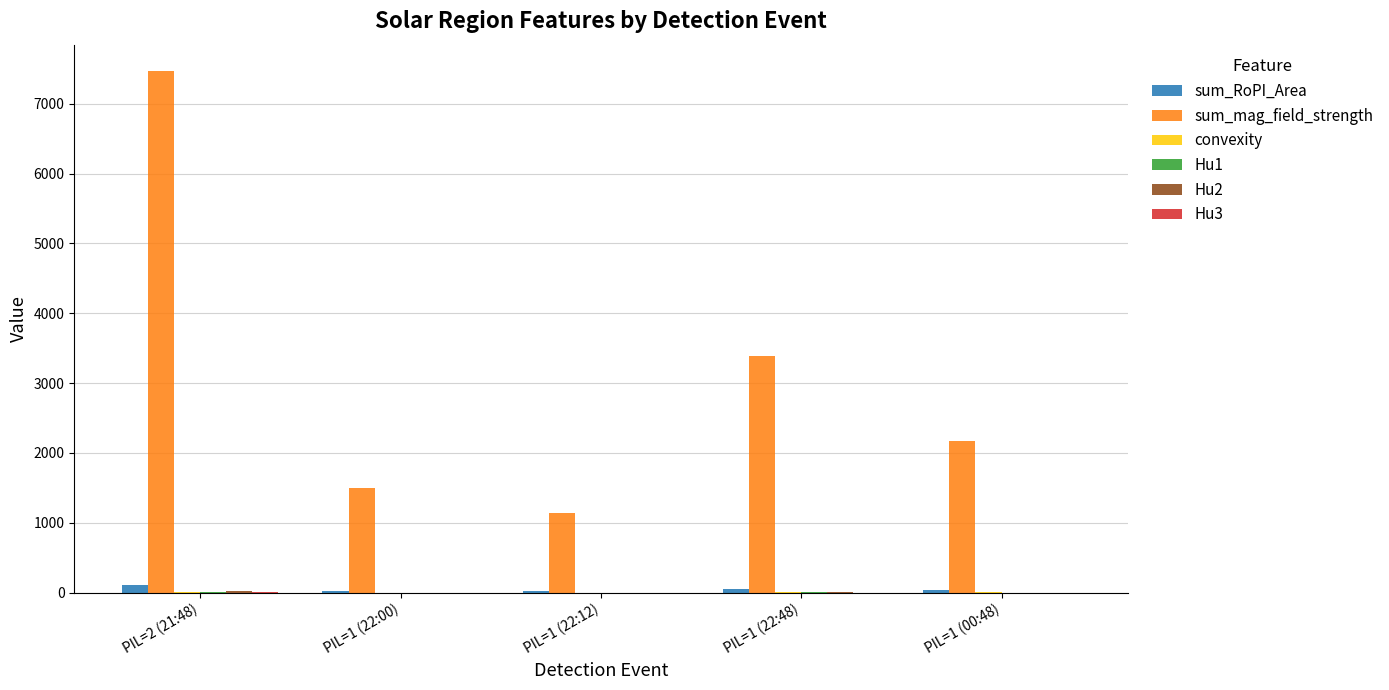

What is the sum of all sum_mag_field_strength values?

15661.5